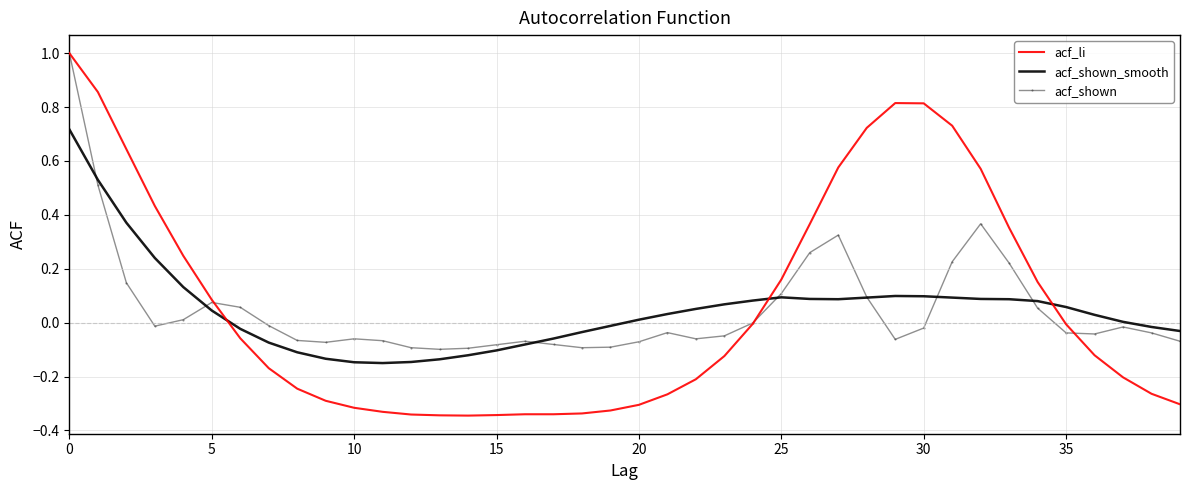

Which series has the largest range (max minus min)?

acf_li